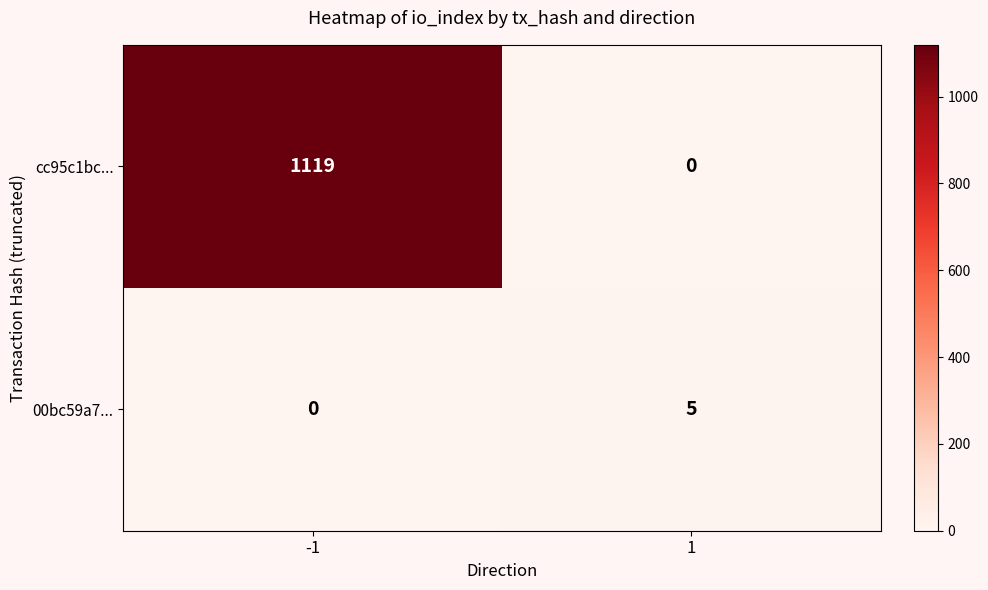

Rank the series by their maximum value, from highest to lowest.

cc95c1bc..., 00bc59a7...